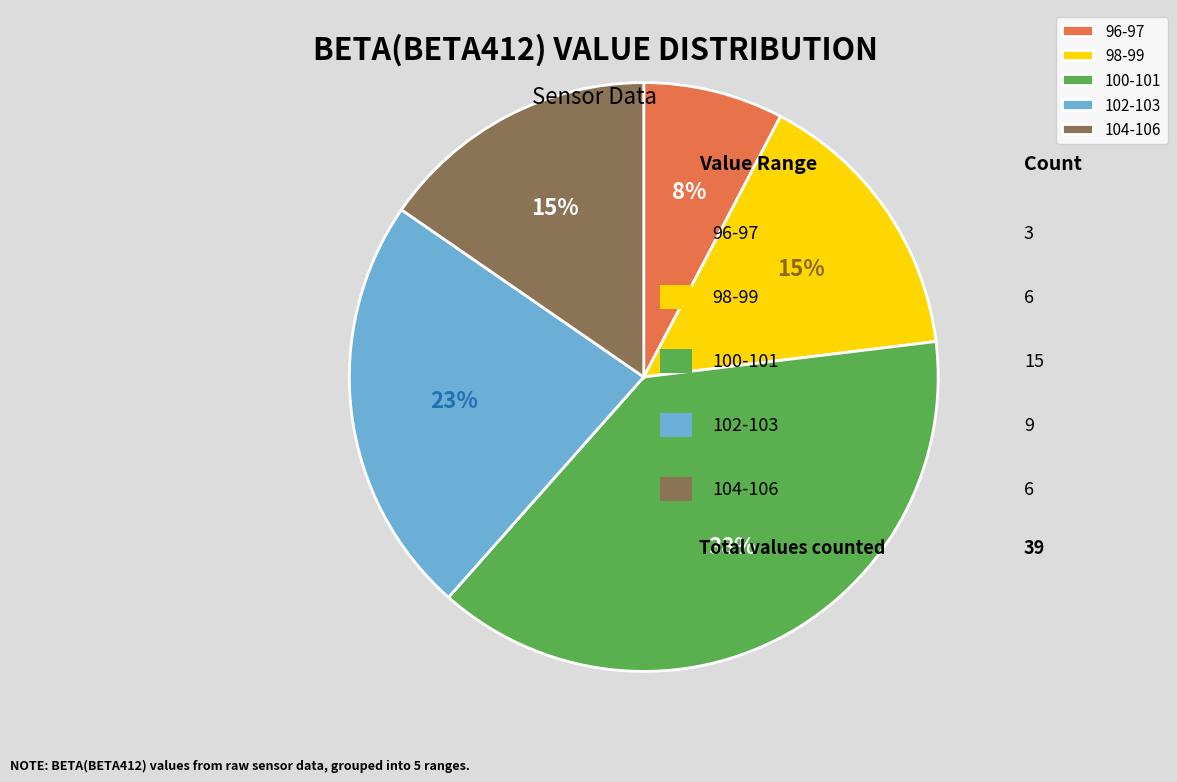

To the nearest percent, what is the average slice percentage?

20%